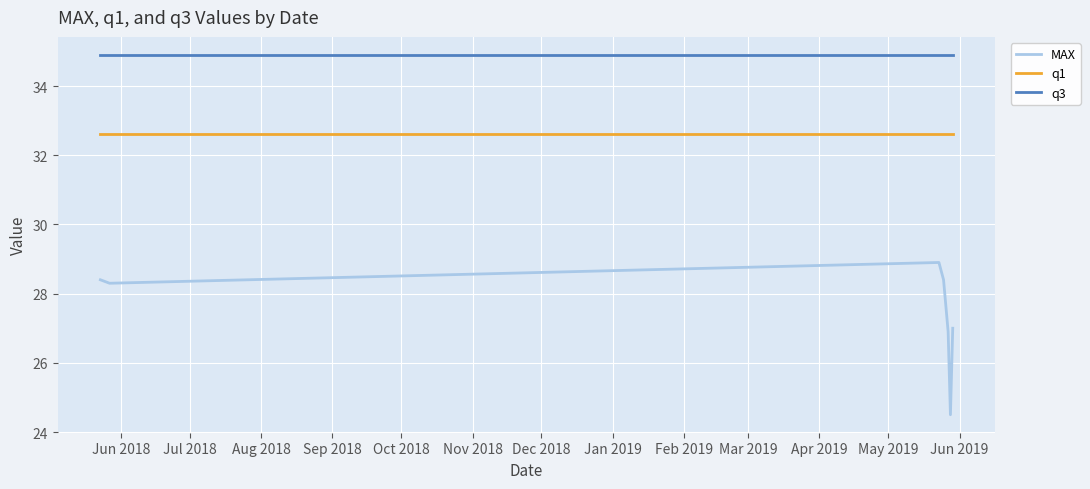

In MAX, how many points are lower than both neighbors (excluding endpoints)?

2